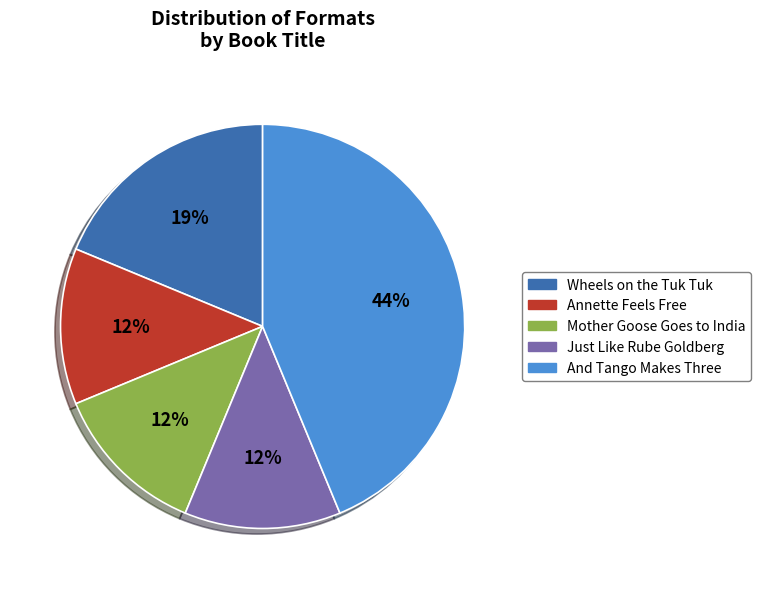

True or false: And Tango Makes Three accounts for 1% of the total.

False